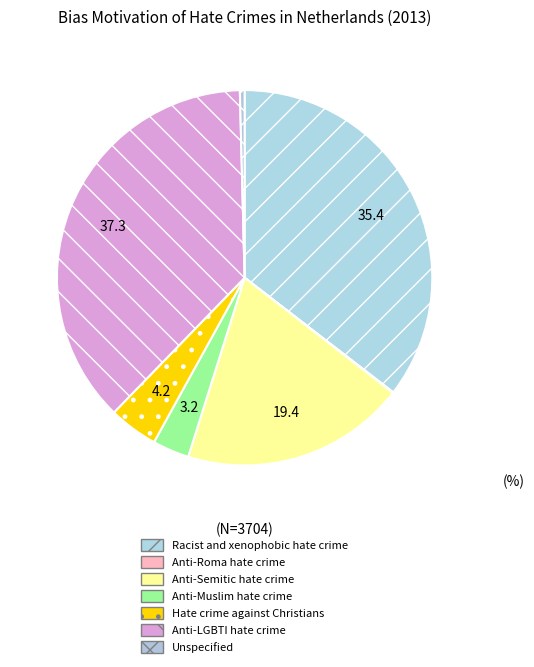

True or false: Anti-Semitic hate crime accounts for 19% of the total.

True